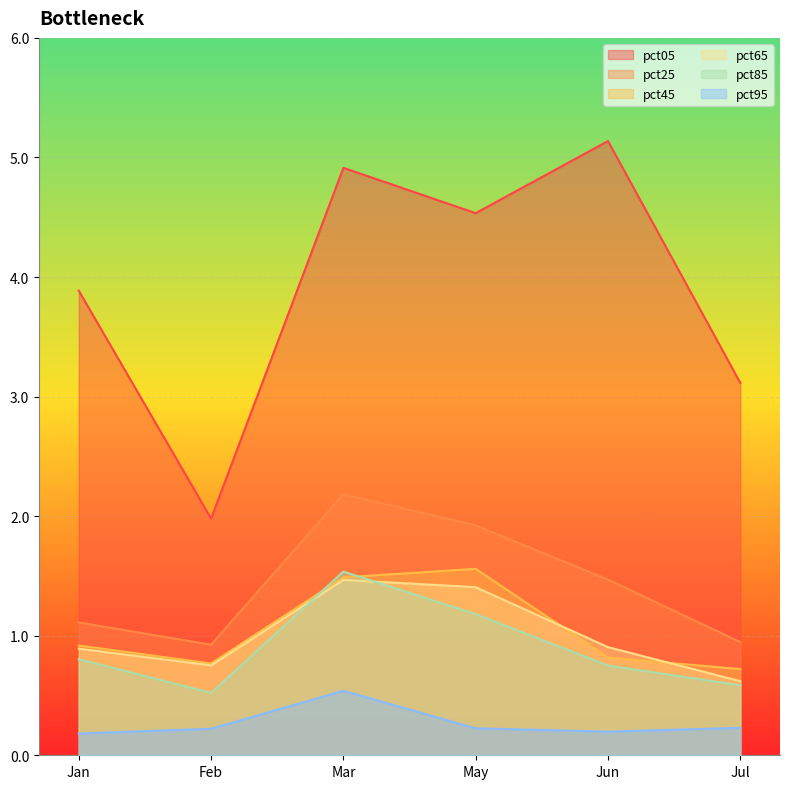

Which category has the lowest value across all series?

Jan